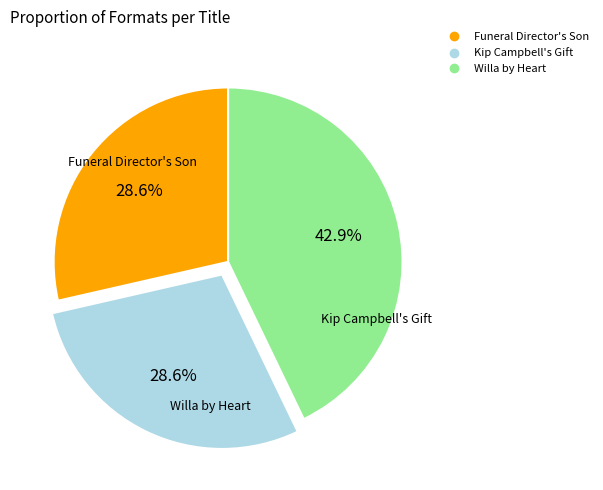

What is the ratio of the value at Kip Campbell's Gift to the value at Willa by Heart?

0.7